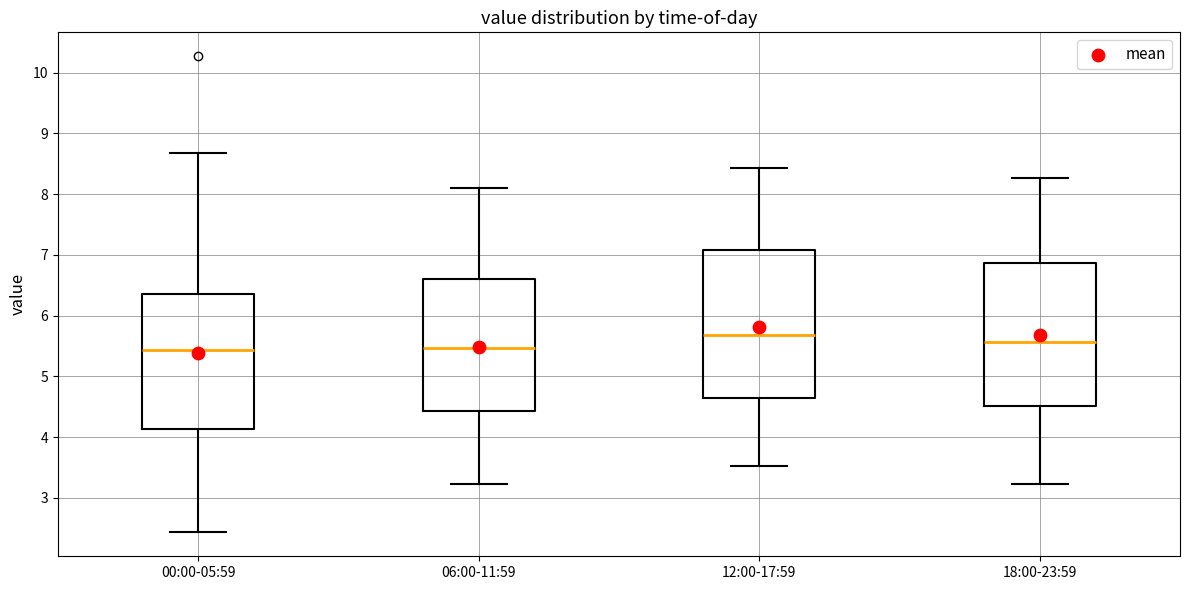

Where does the median line of the box for 06:00-11:59 sit on the y-axis? The values are not printed on the chart, so give them approximately, as read against the axis.

5.5